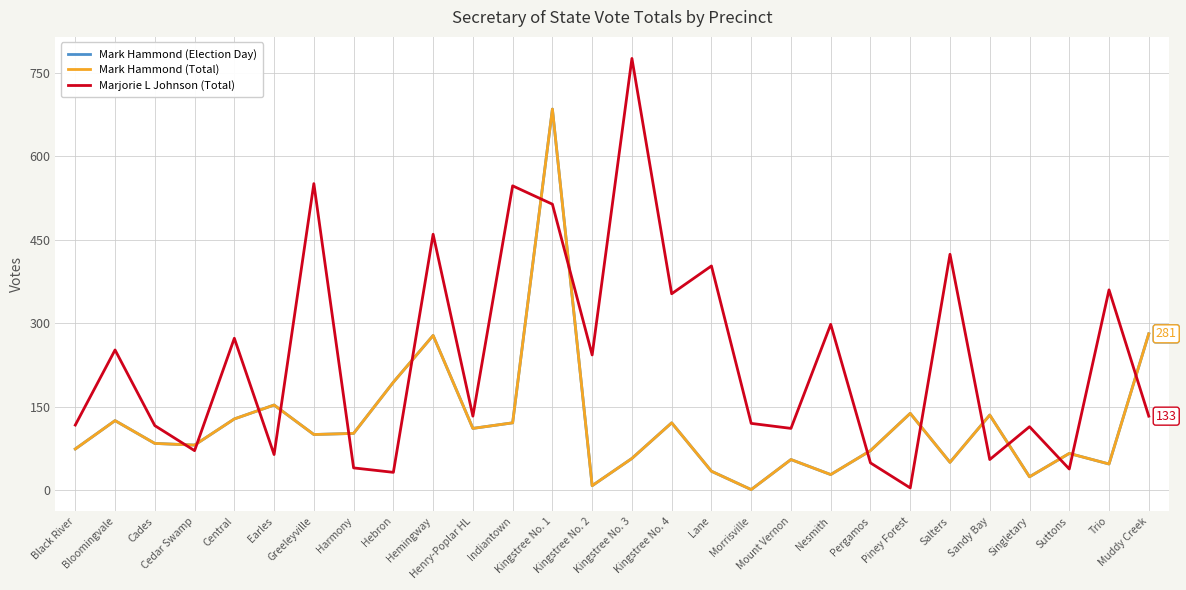

Which category has the lowest value across all series?

Morrisville